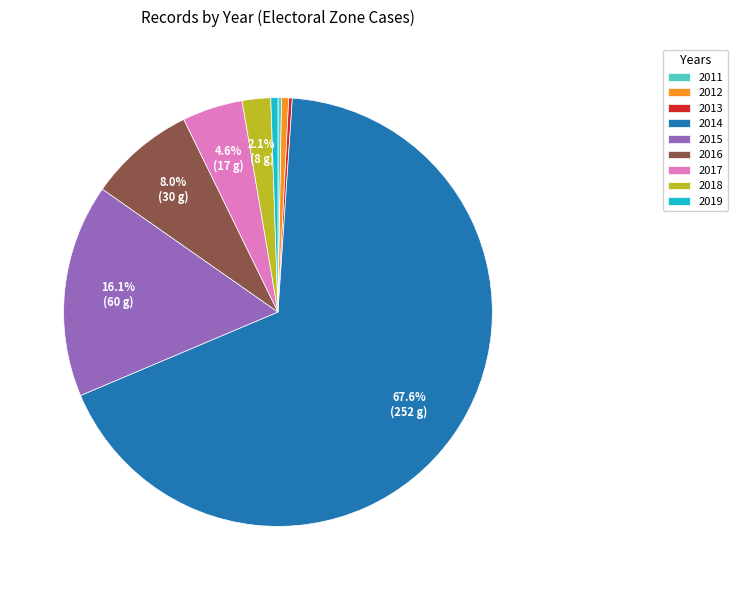

What percentage do 2017 and 2018 together represent?

6.7%